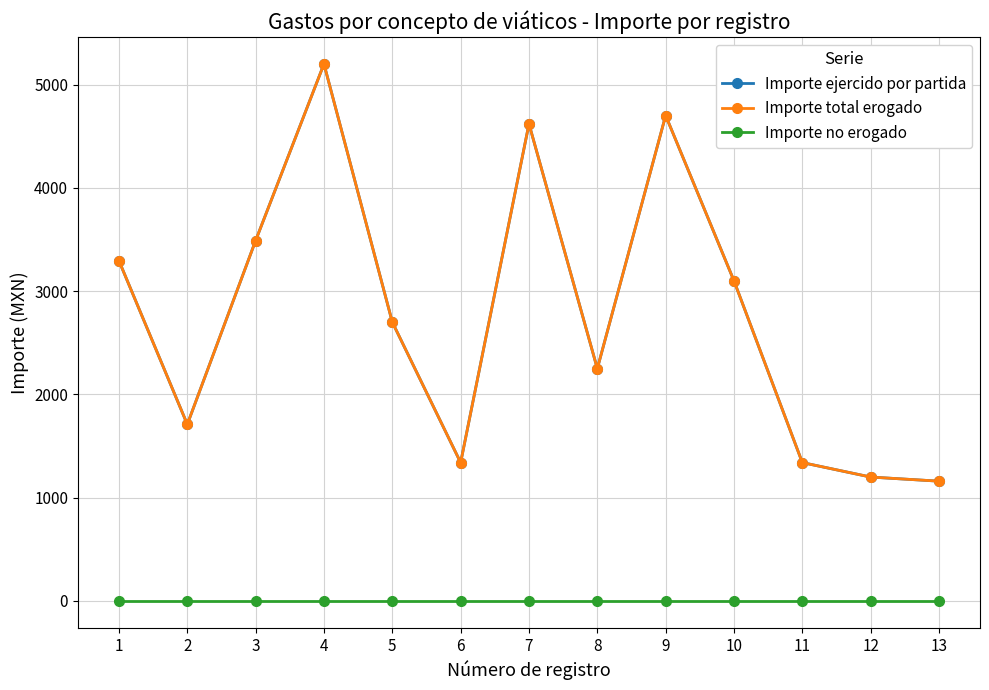

Rank the series at 10 from highest to lowest value.

Importe ejercido por partida, Importe total erogado, Importe no erogado